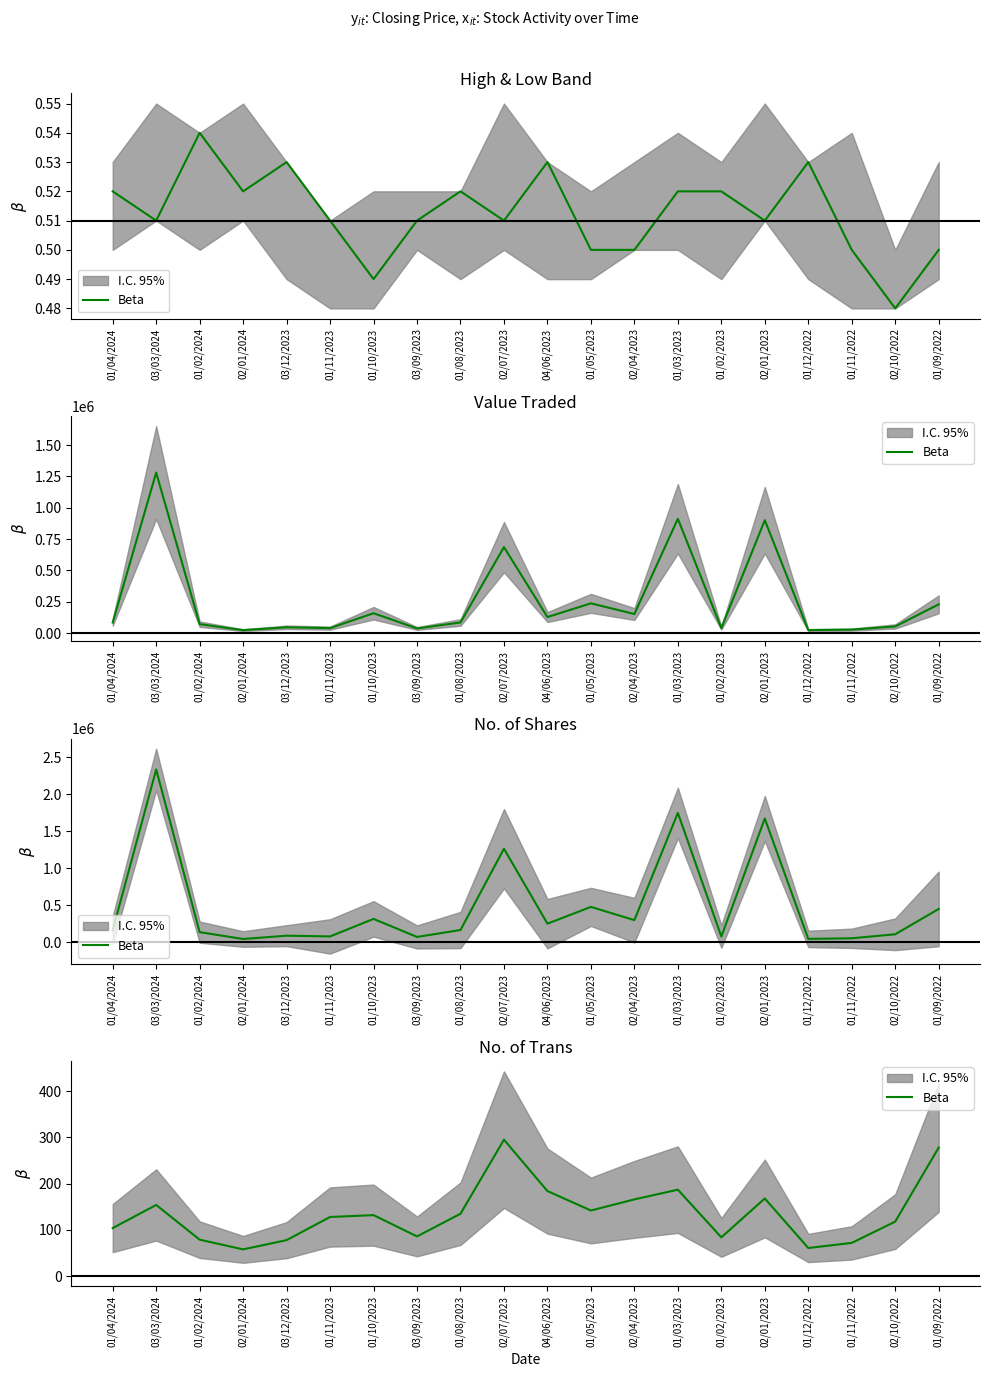

Is it true that the value at 01/04/2024 is 22?

False